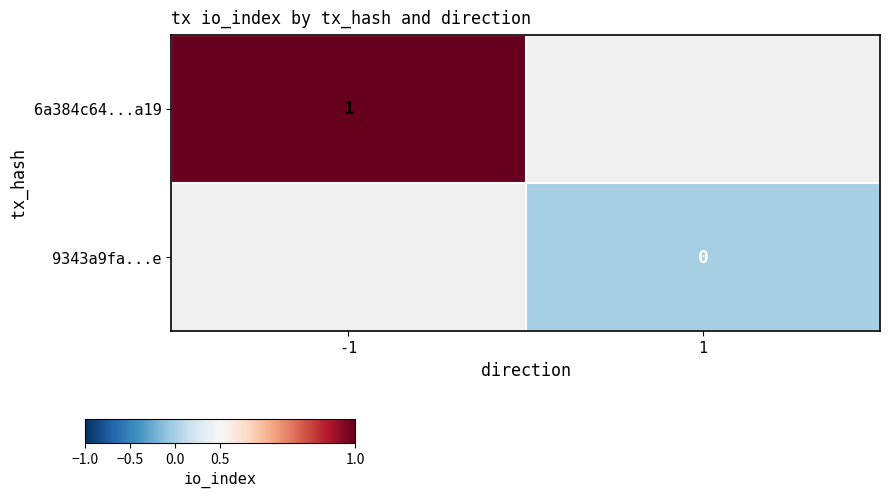

Rank the series by their average value, from highest to lowest.

6a384c64...a19, 9343a9fa...e